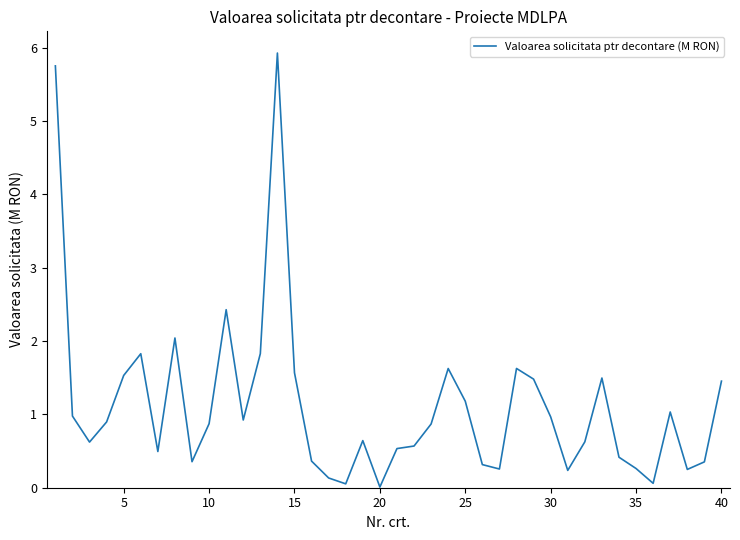

What is the maximum value shown in the chart?

5.9